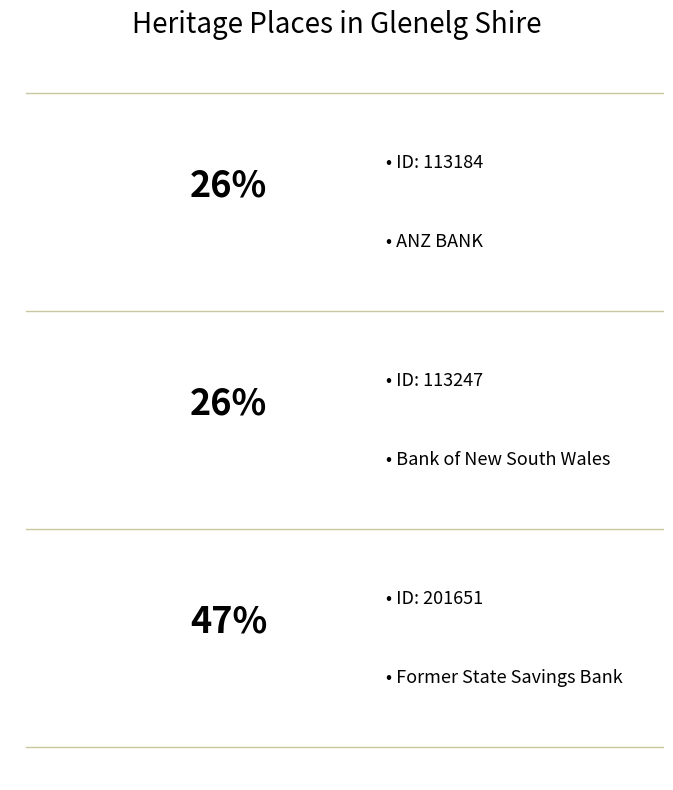

What percentage do ANZ BANK and Bank of New South Wales together represent?

52.9%